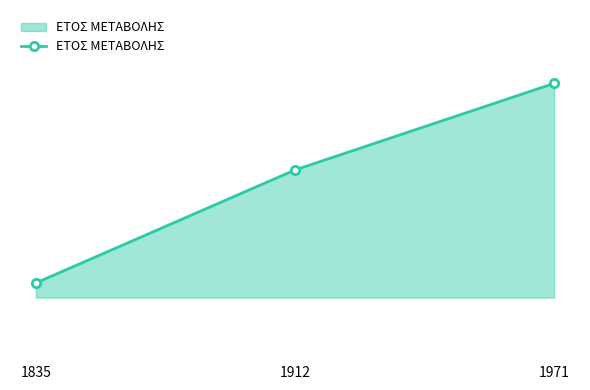

Is this an area chart (filled region under the line)?

Yes